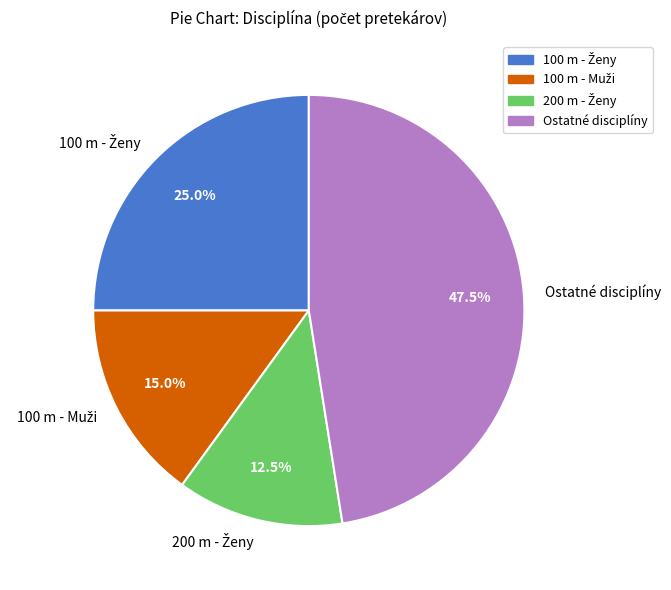

Does Ostatné disciplíny represent more than half of the total?

No